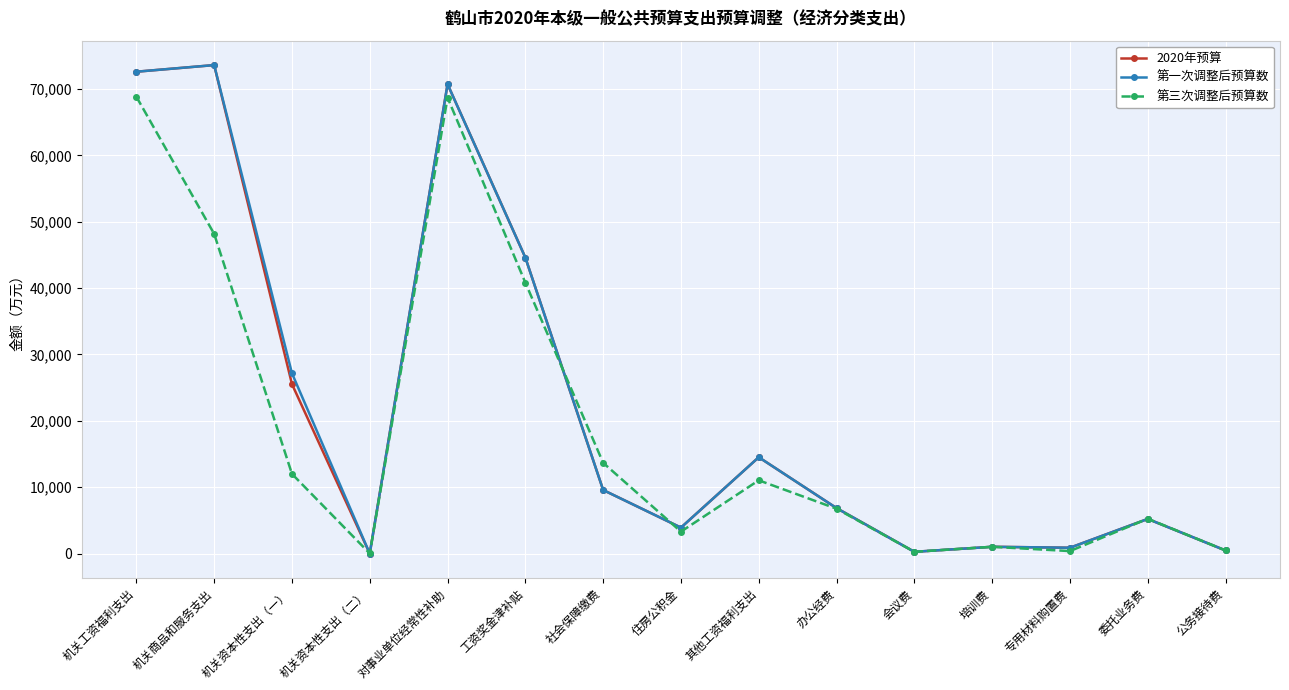

Which category has the highest value in the 2020年预算 series?

机关商品和服务支出